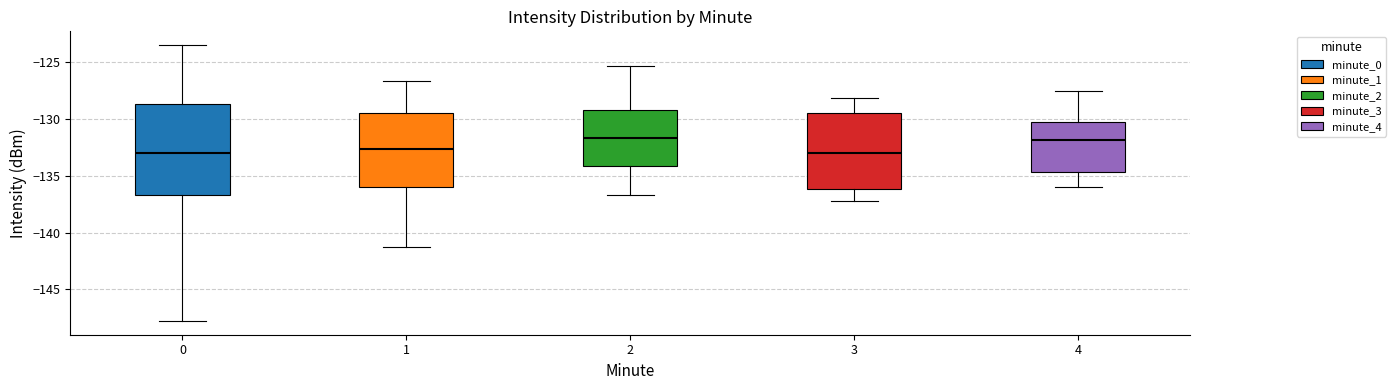

Which box is the tallest, from its lower edge to its upper edge?

0